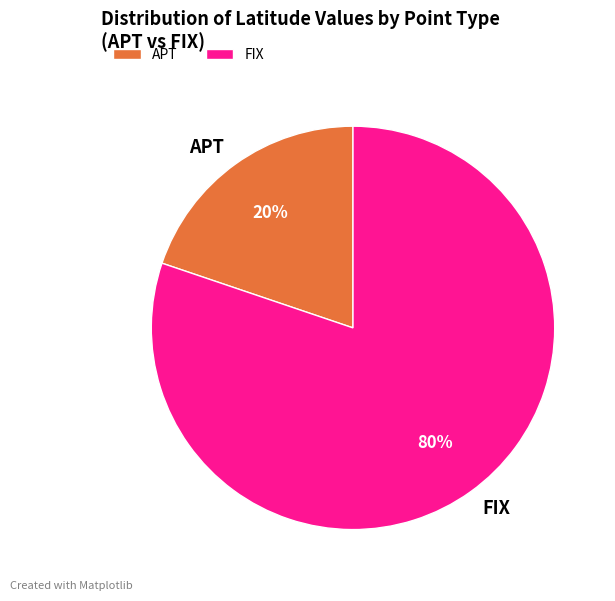

Which slice is the largest?

FIX